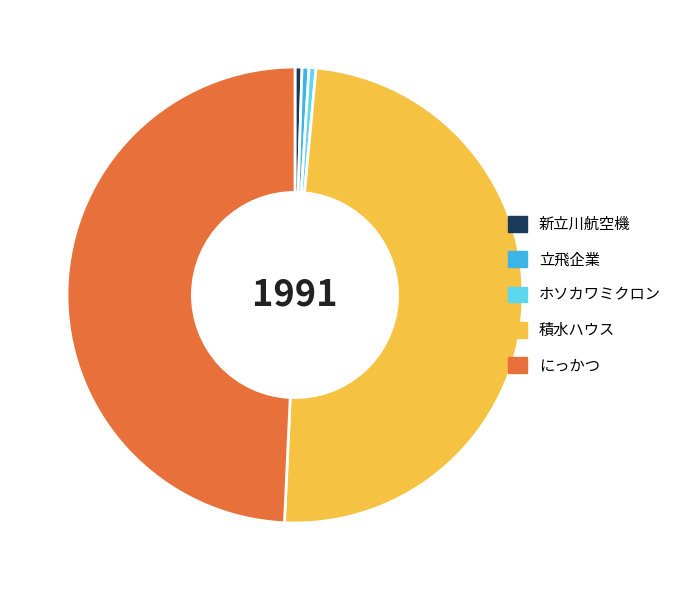

Which has a higher value, 新立川航空機 or 積水ハウス?

積水ハウス